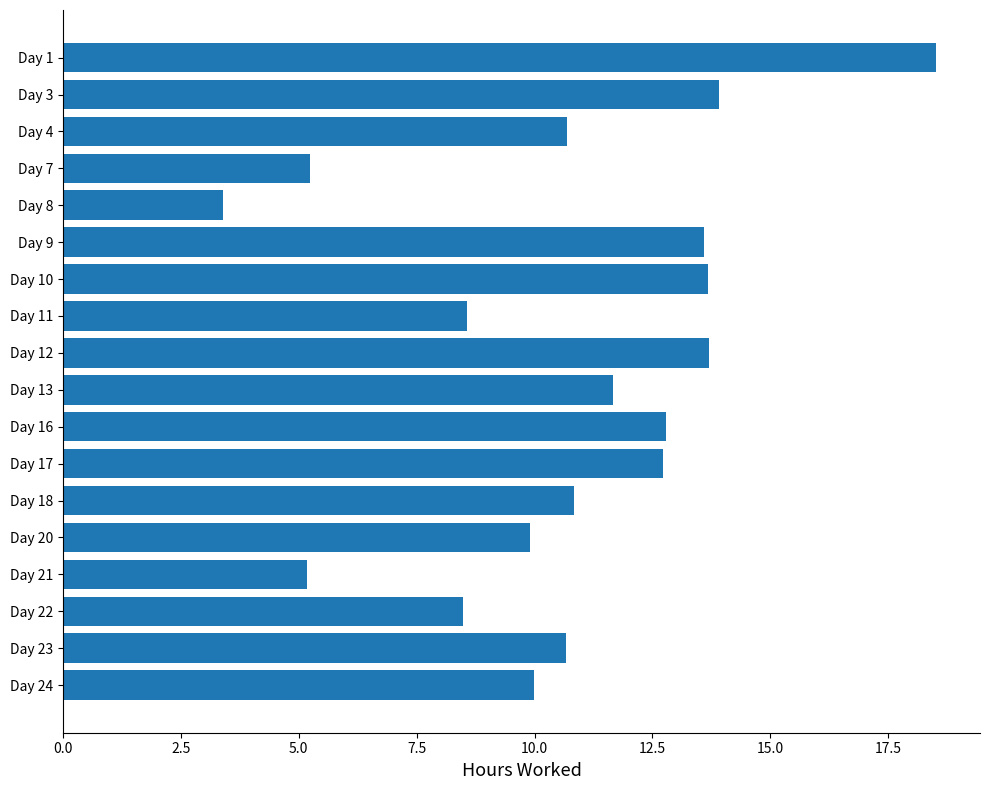

What is the minimum value shown in the chart?

3.4